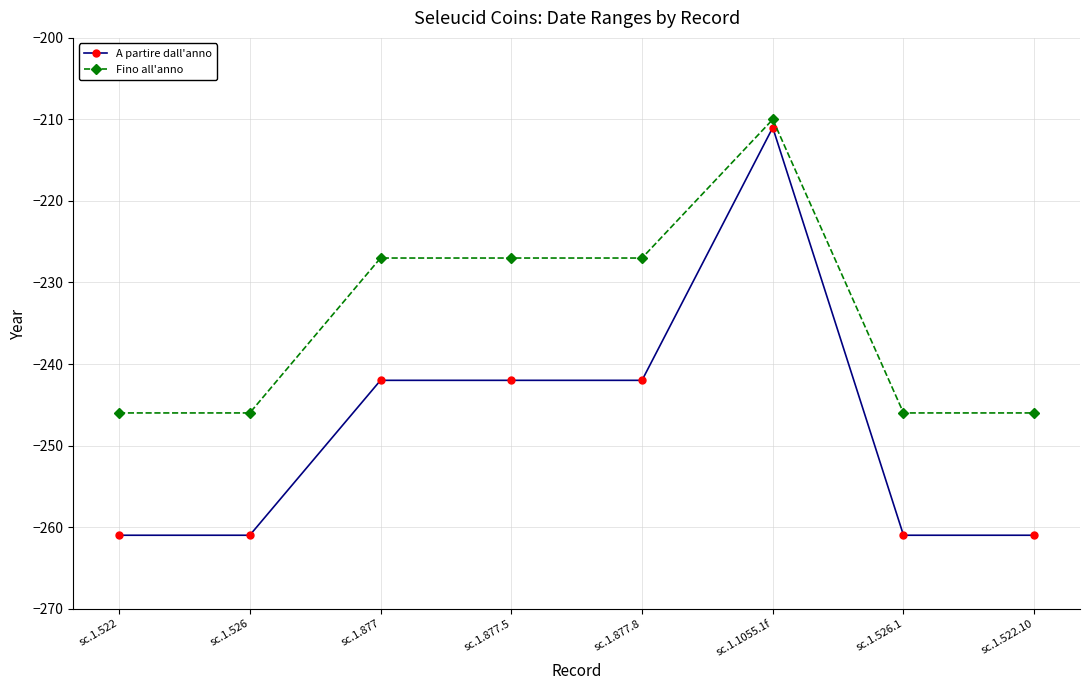

Which series has the largest total across all categories?

Fino all'anno